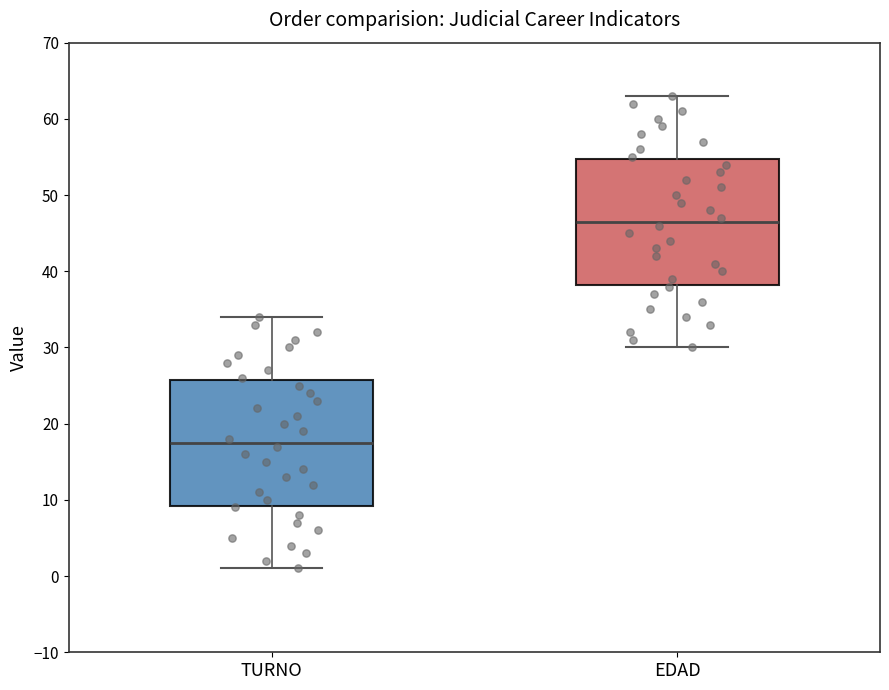

Which box's median line is the lowest?

TURNO